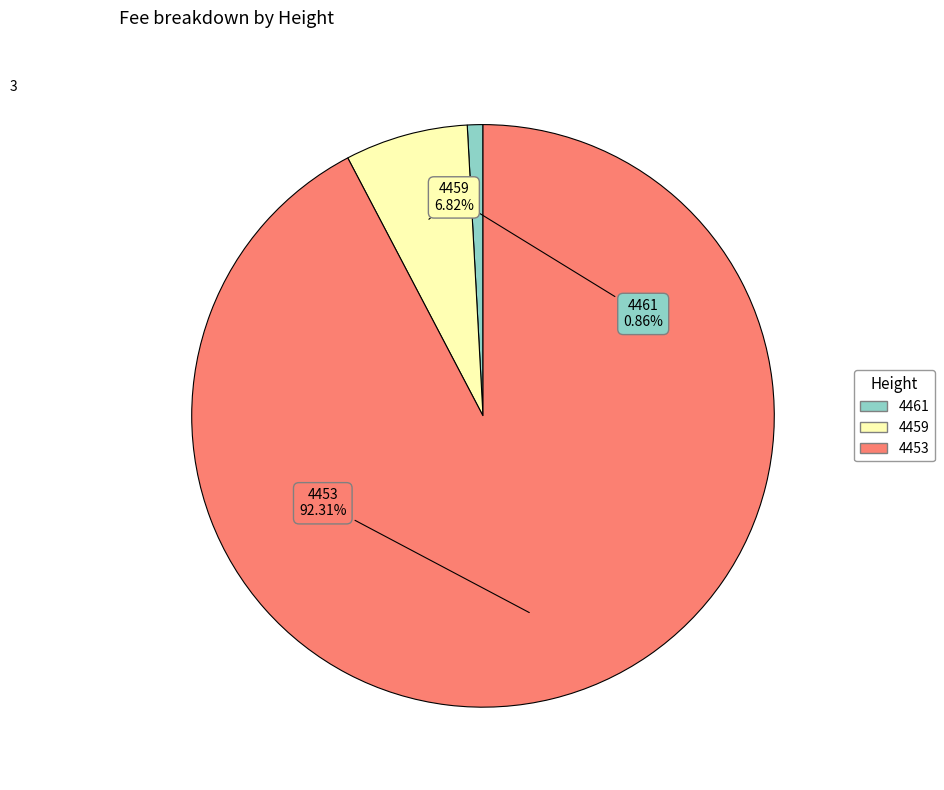

To the nearest percent, what percentage of the pie is 4453?

92%